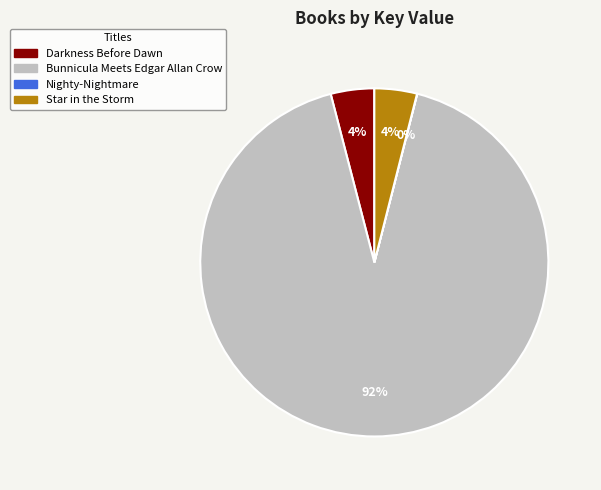

The Darkness Before Dawn slice represents 16% of the pie. True or false?

False